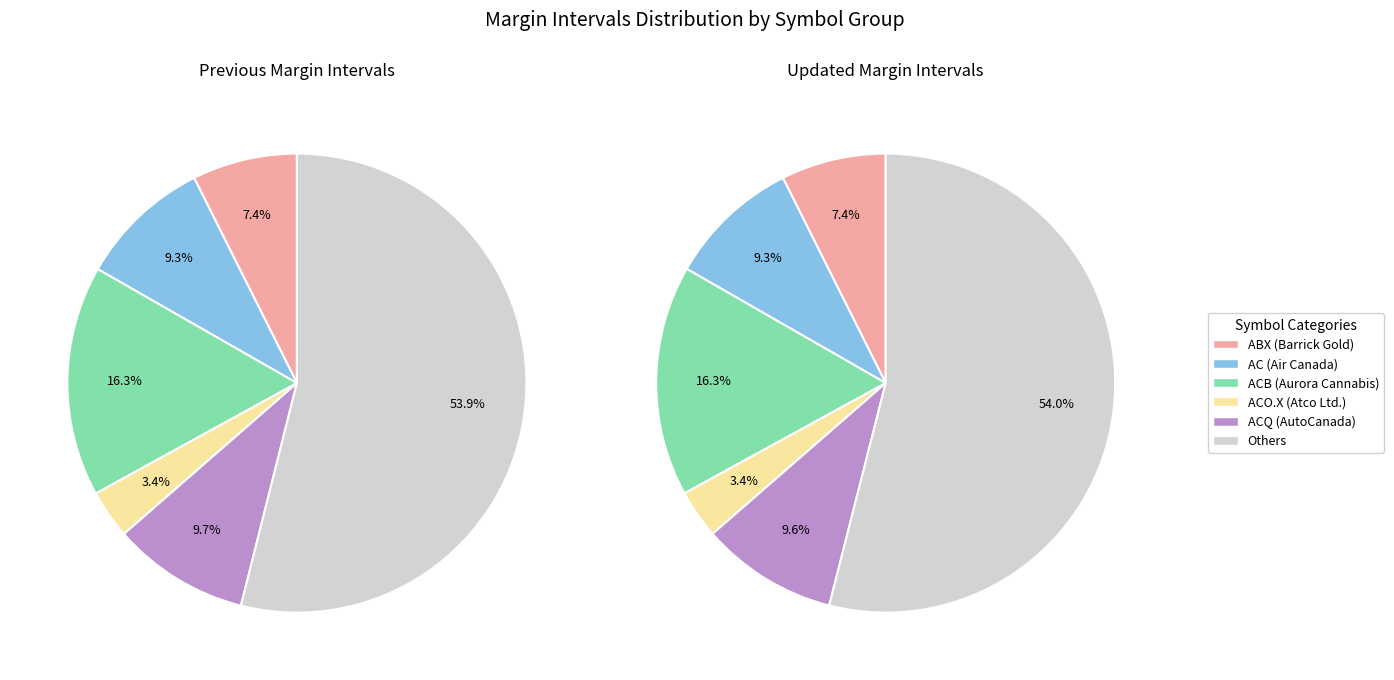

Combined, do AG and ABX account for over 50%?

No